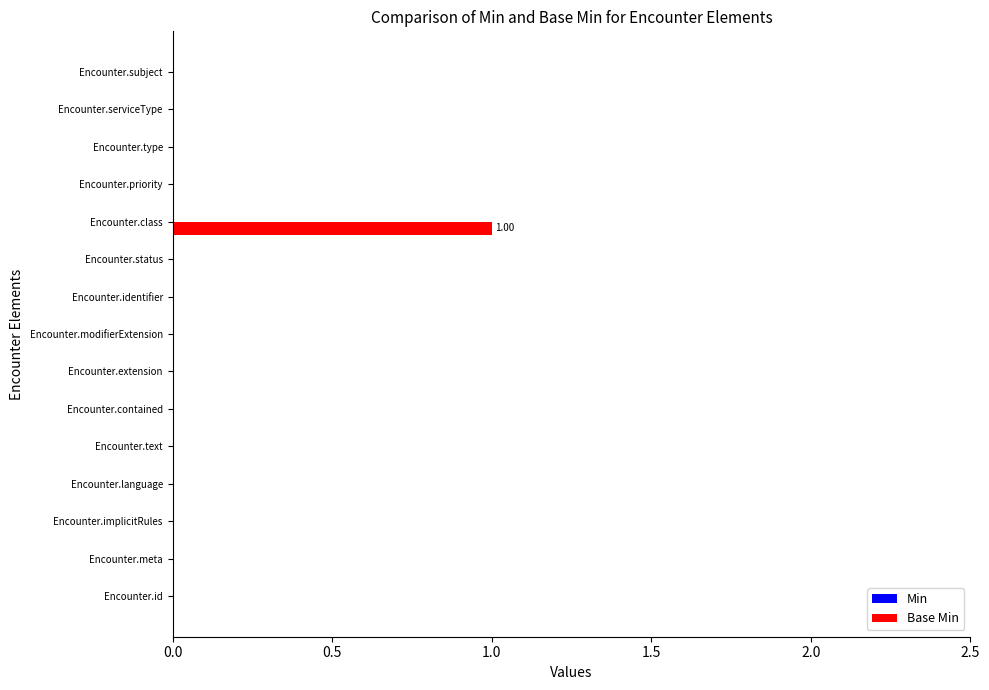

At which category does the chart reach its peak across all series?

Encounter.class